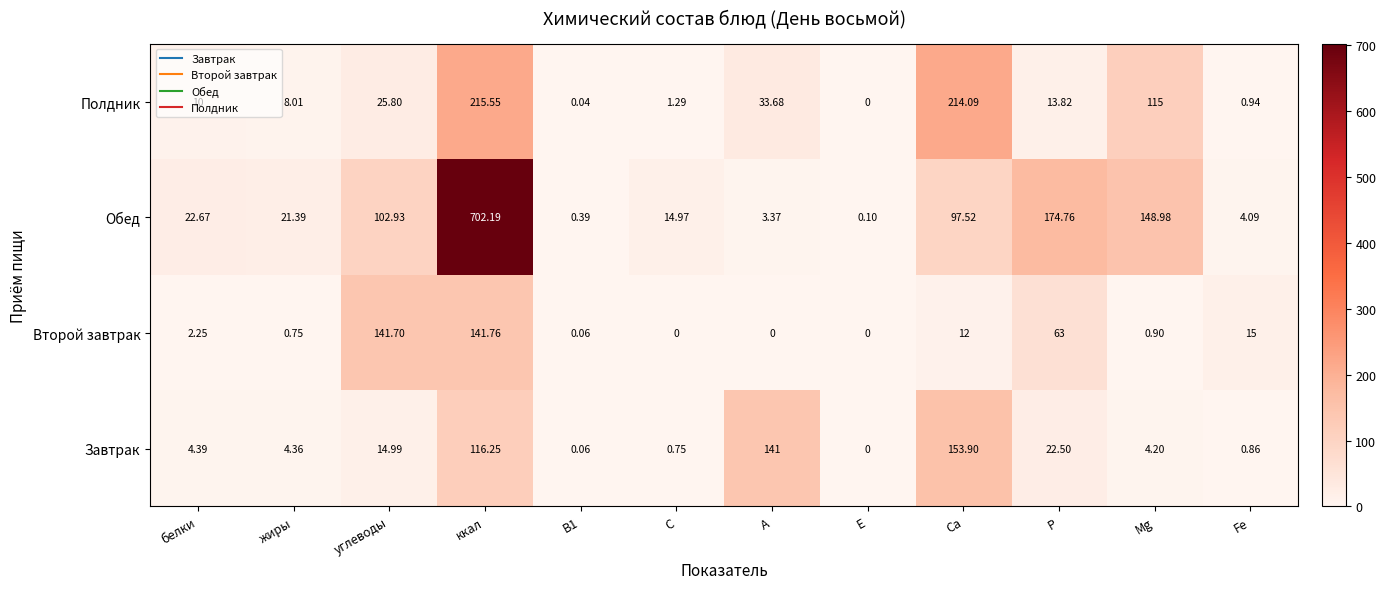

At which category does the chart reach its peak across all series?

ккал